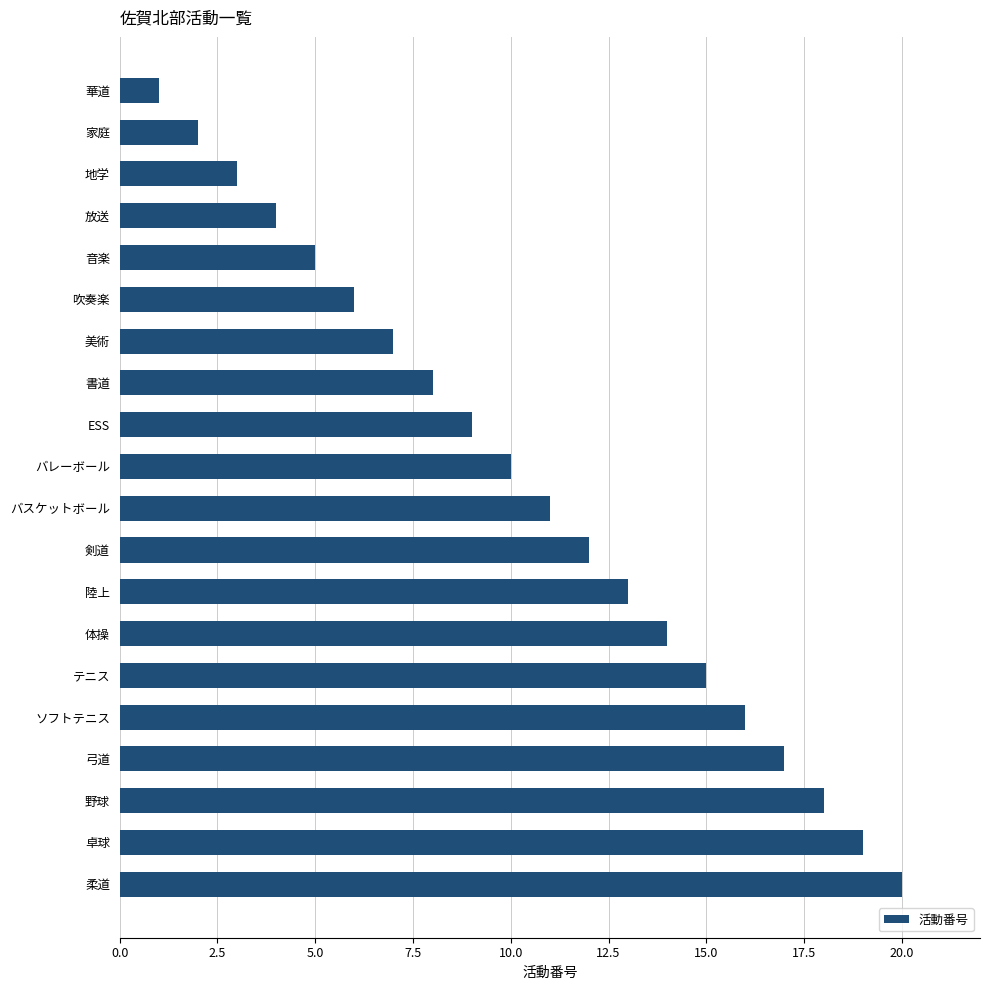

The value at 音楽 is 5. True or false?

True